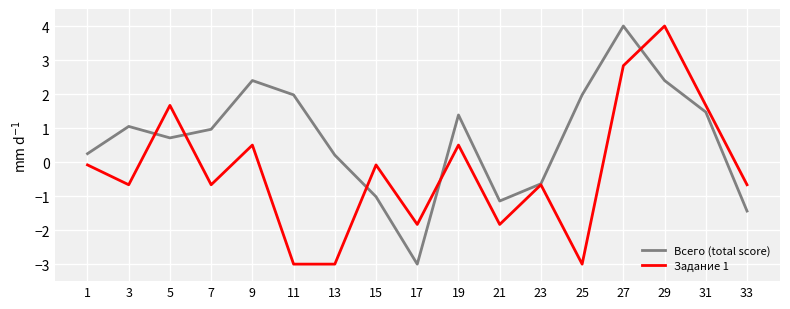

The Всего (total score) series shows 1.5 at 31. True or false?

True